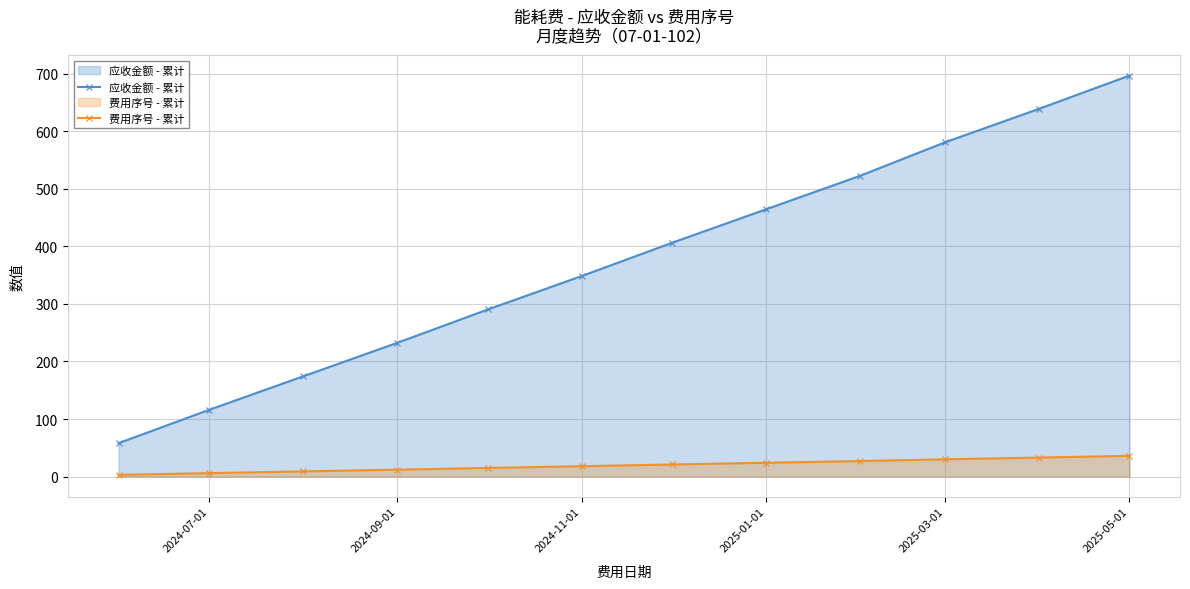

What is the value of the 应收金额 - 累计 point at the 7th from the left?

406.4